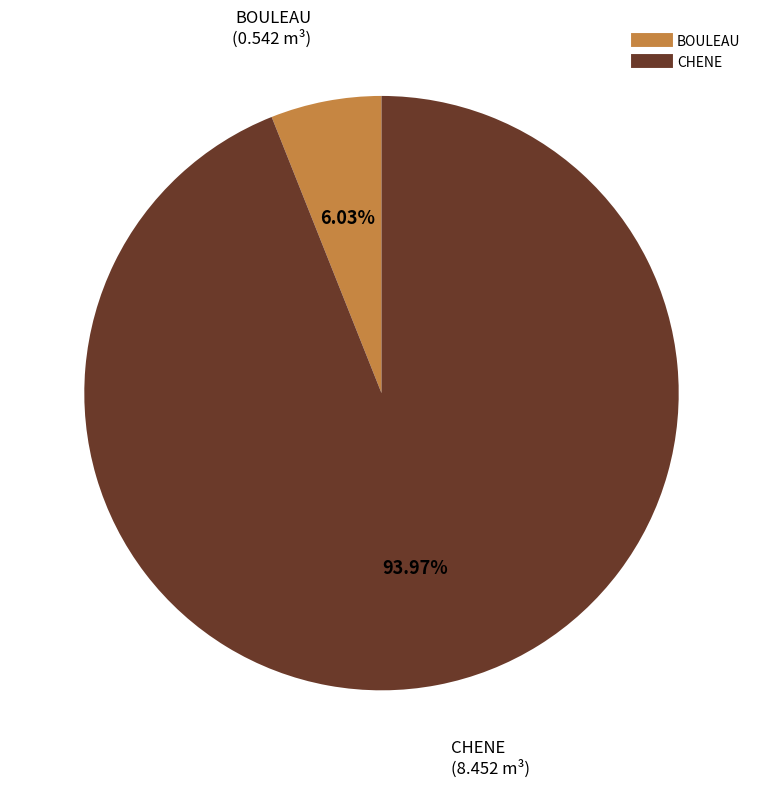

Combined, do CHENE and BOULEAU account for over 50%?

Yes